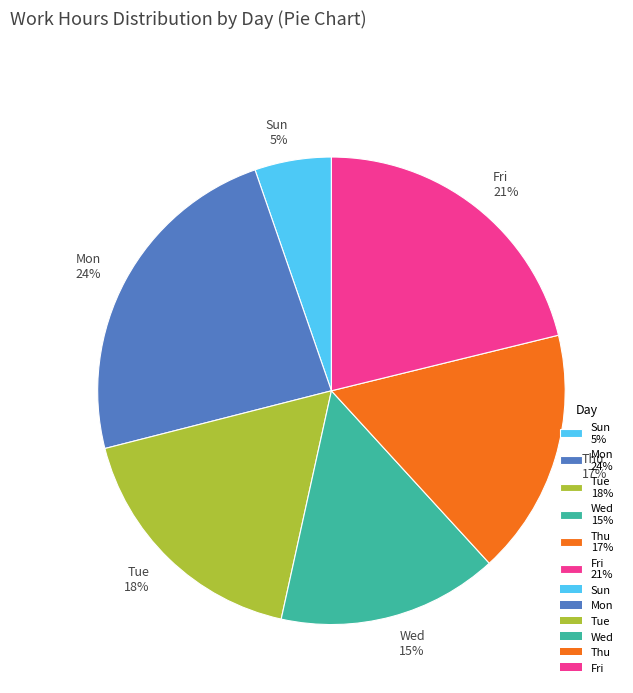

Which slice is the largest?

Mon 24%